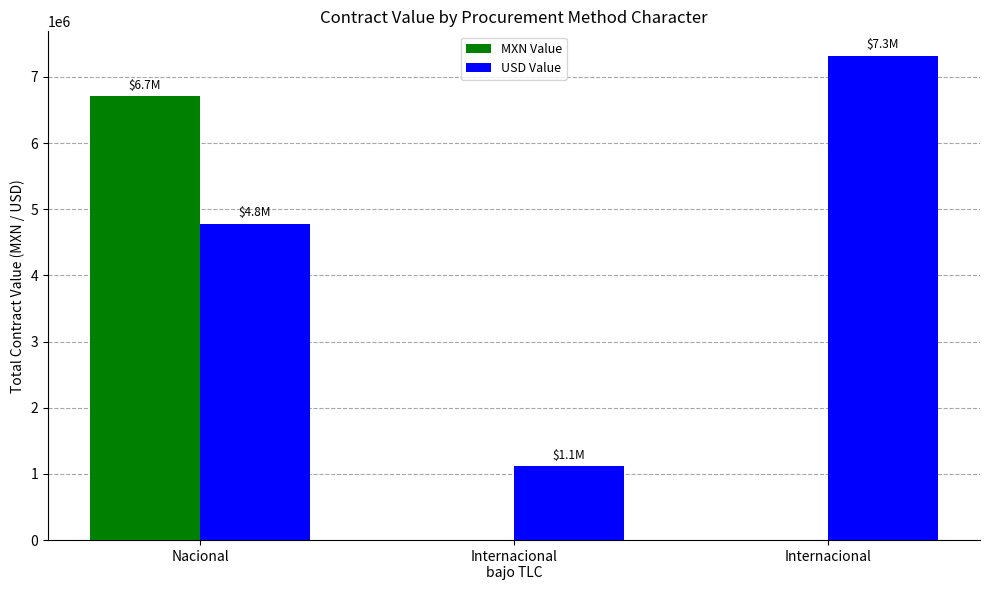

What is the sum of all USD Value values?

13227423.0